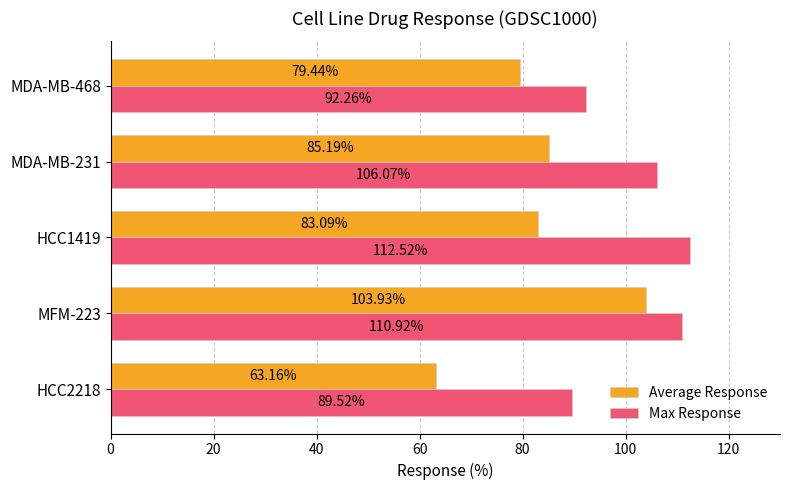

List the series in order of their peak value, lowest first.

Average Response, Max Response